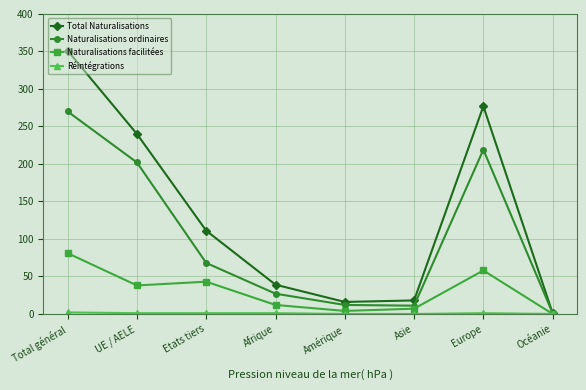

The value of Naturalisations ordinaires at Etats tiers is 68. True or false?

True